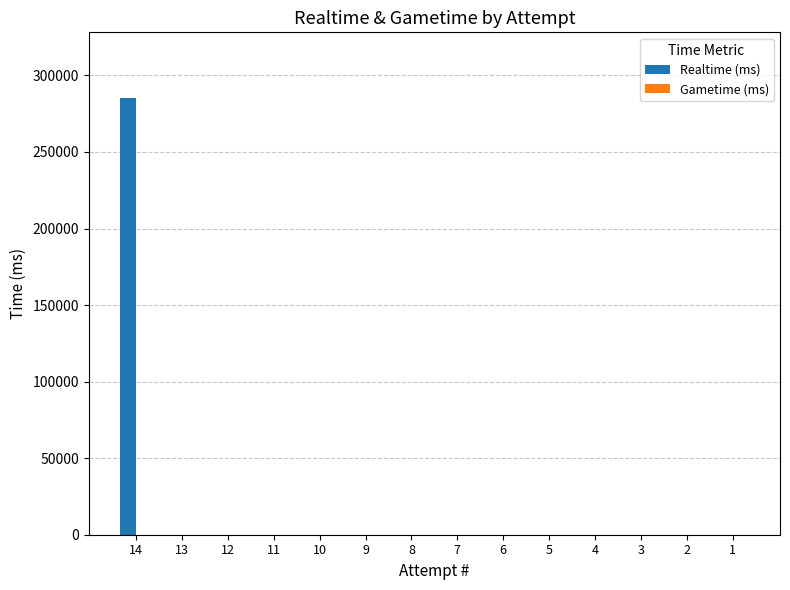

The value at 6 is 0. True or false?

True